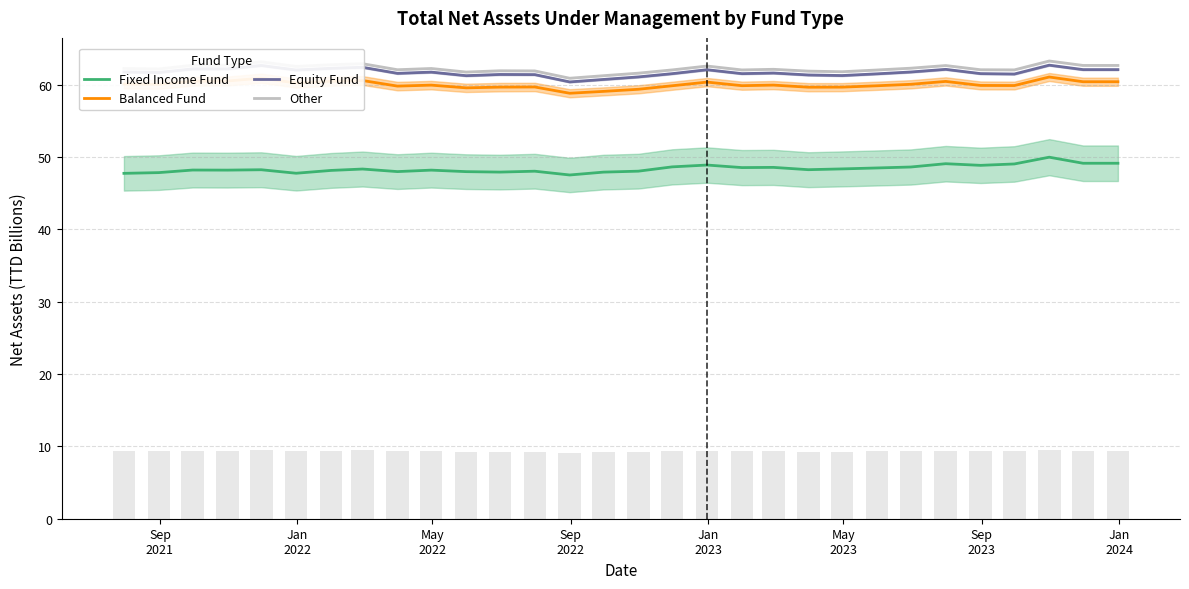

What is the maximum value for Fixed Income Fund?

50.0